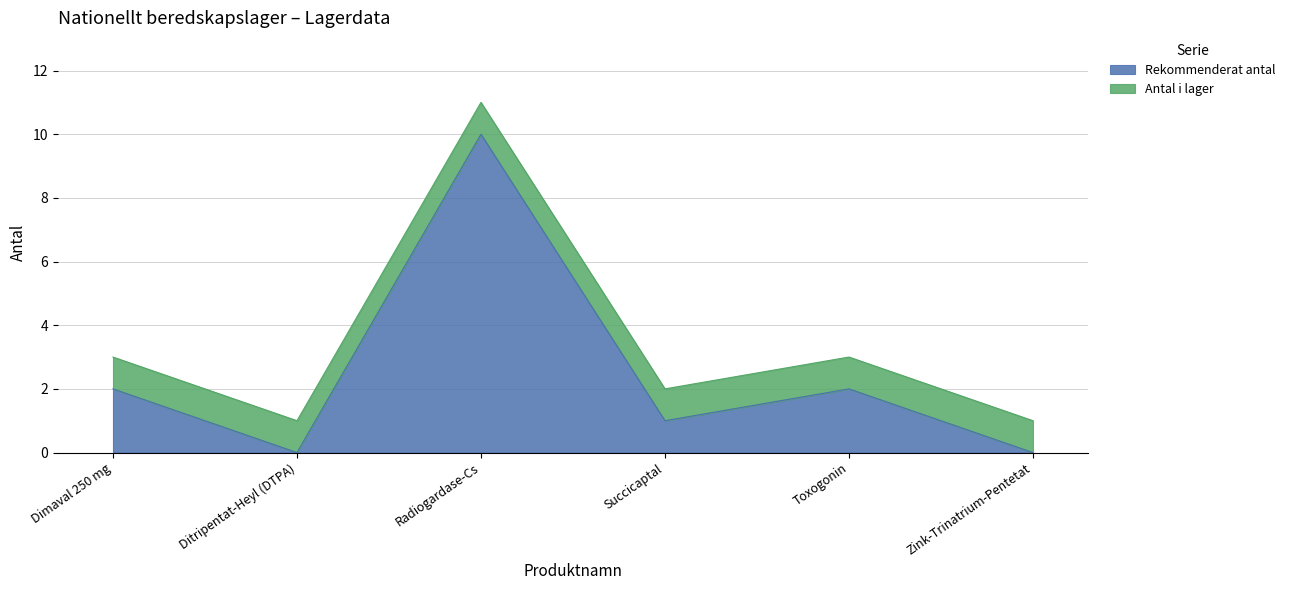

List the labels in order of value, largest first.

Radiogardase-Cs, Dimaval 250 mg, Toxogonin, Succicaptal, Ditripentat-Heyl (DTPA), Zink-Trinatrium-Pentetat